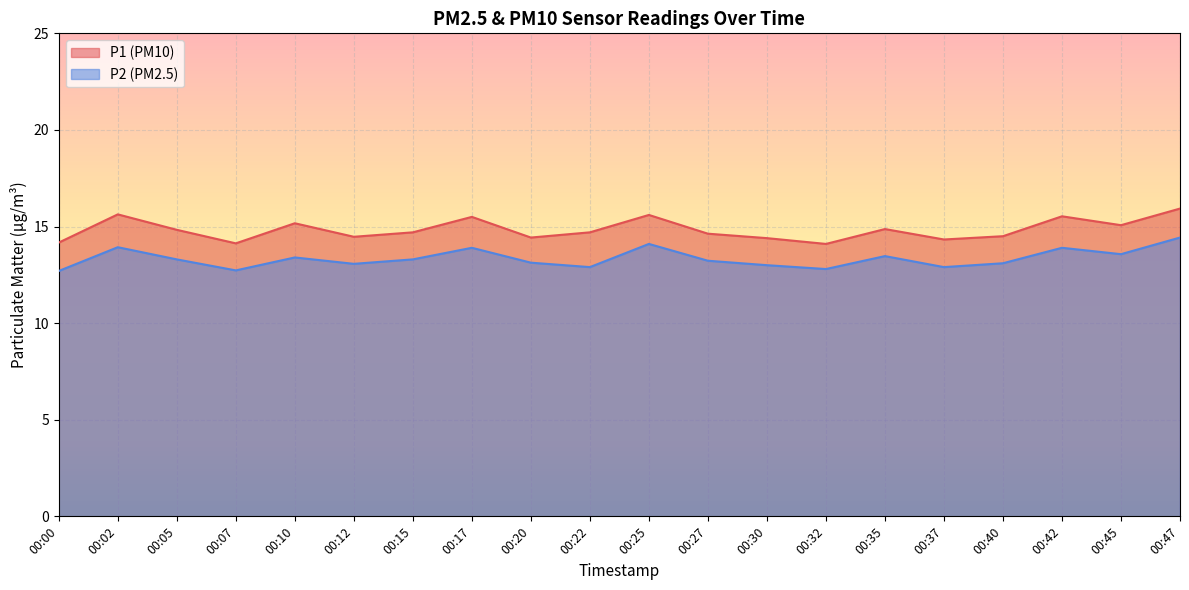

How many categories are shown in the chart?

20